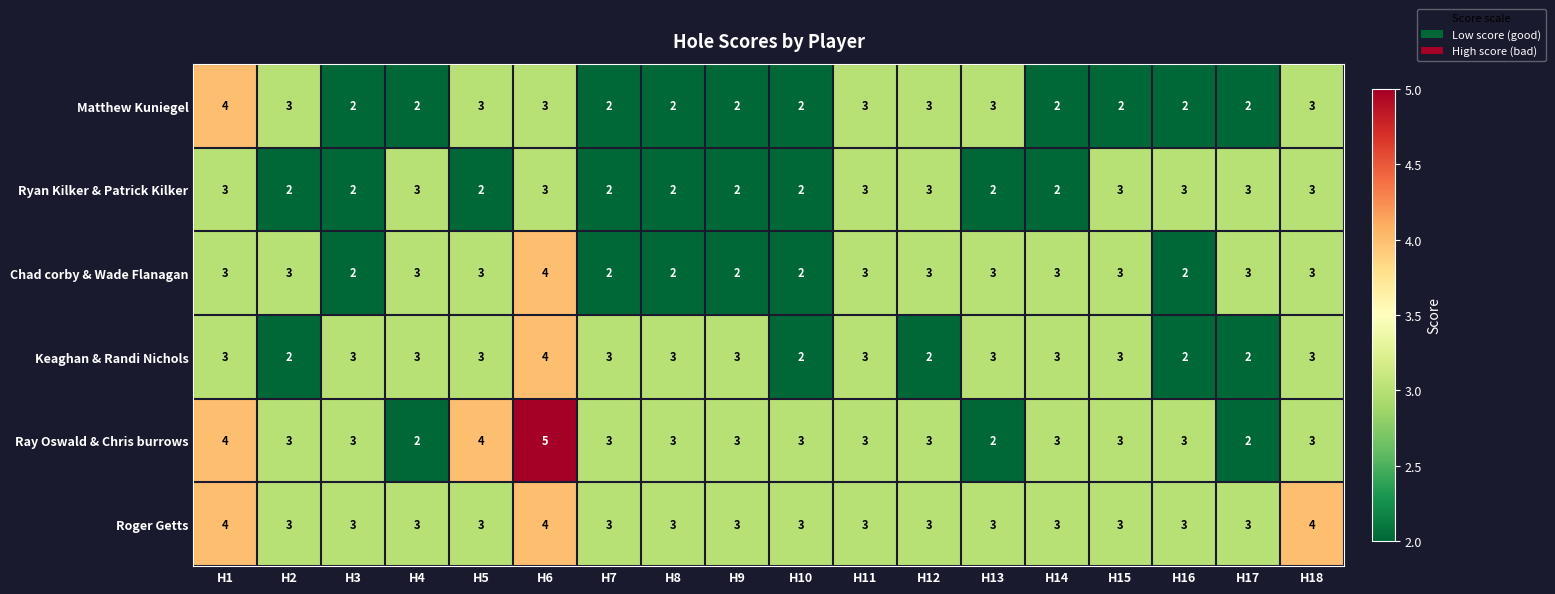

What is the average value of the Chad corby & Wade Flanagan series?

3